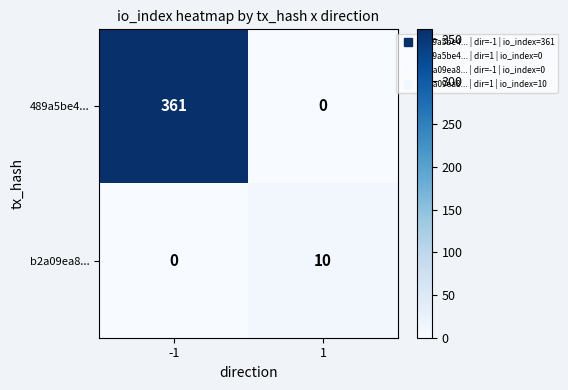

What is the difference between the 489a5be4... values at -1 and 1?

361